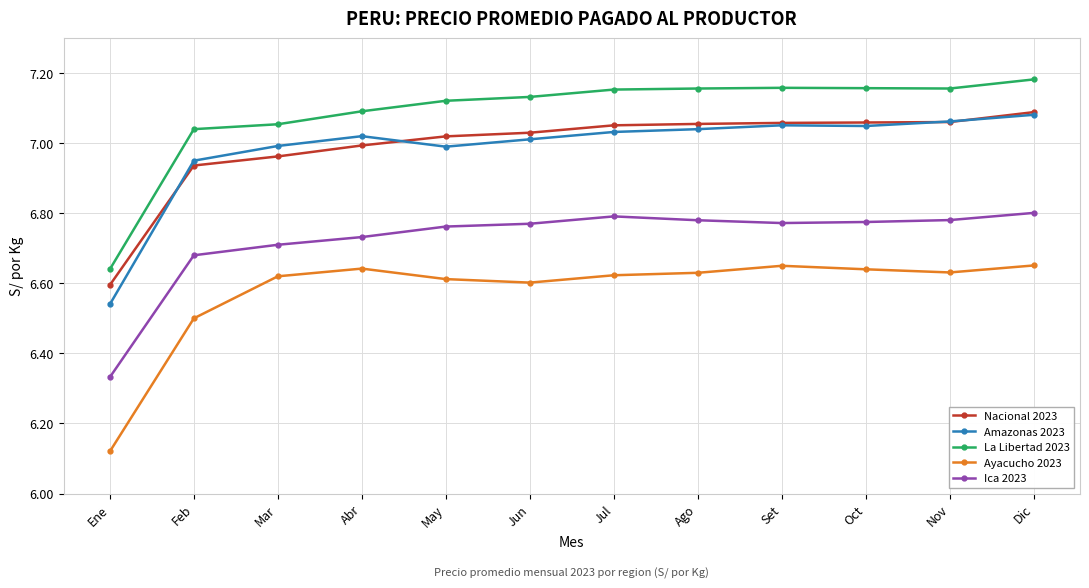

What is the label of the 6th point from the left?

Jun